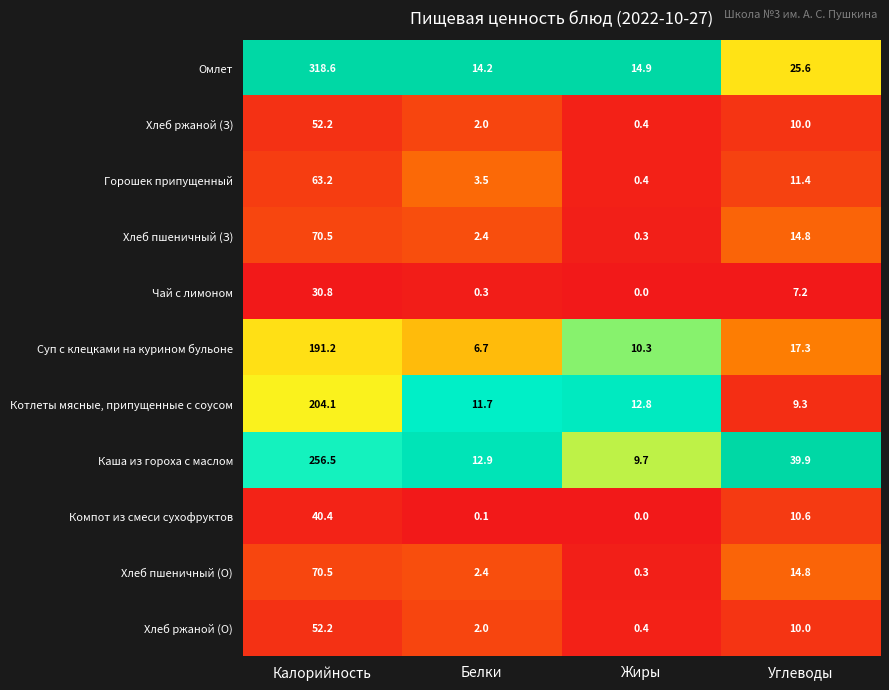

Which series has the widest spread of values?

Омлет